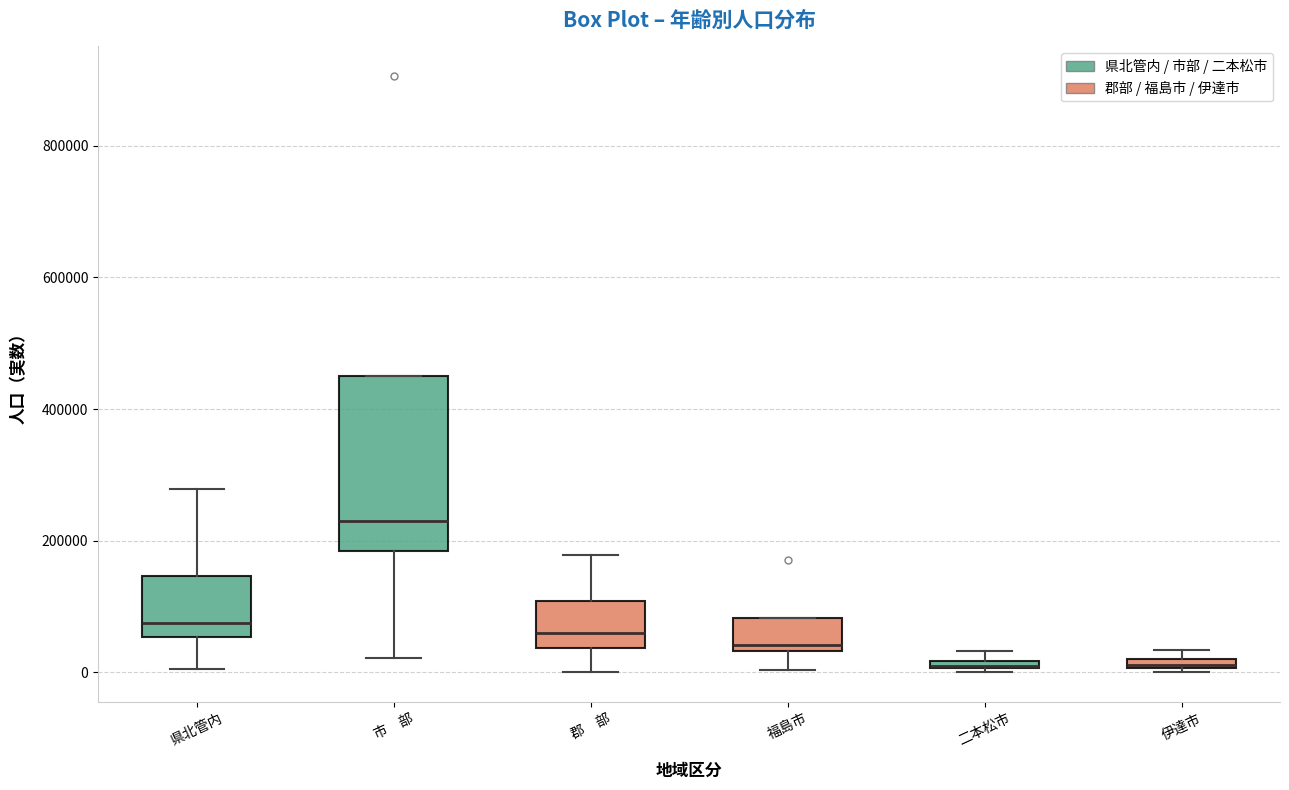

Where is the lower edge of the box for 郡 部 on the y-axis? The values are not printed on the chart, so give them approximately, as read against the axis.

40000